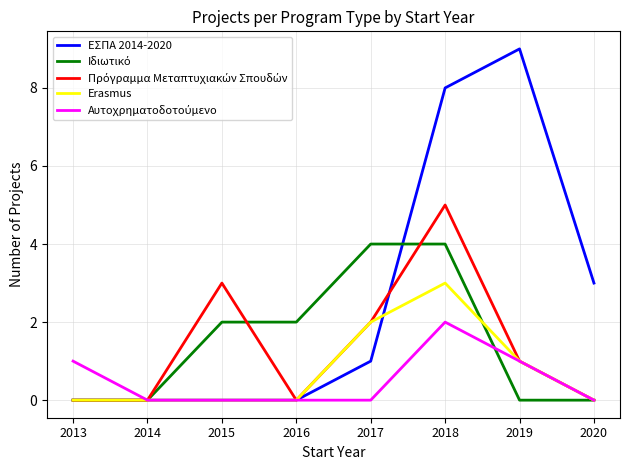

How many series are shown in this chart?

5